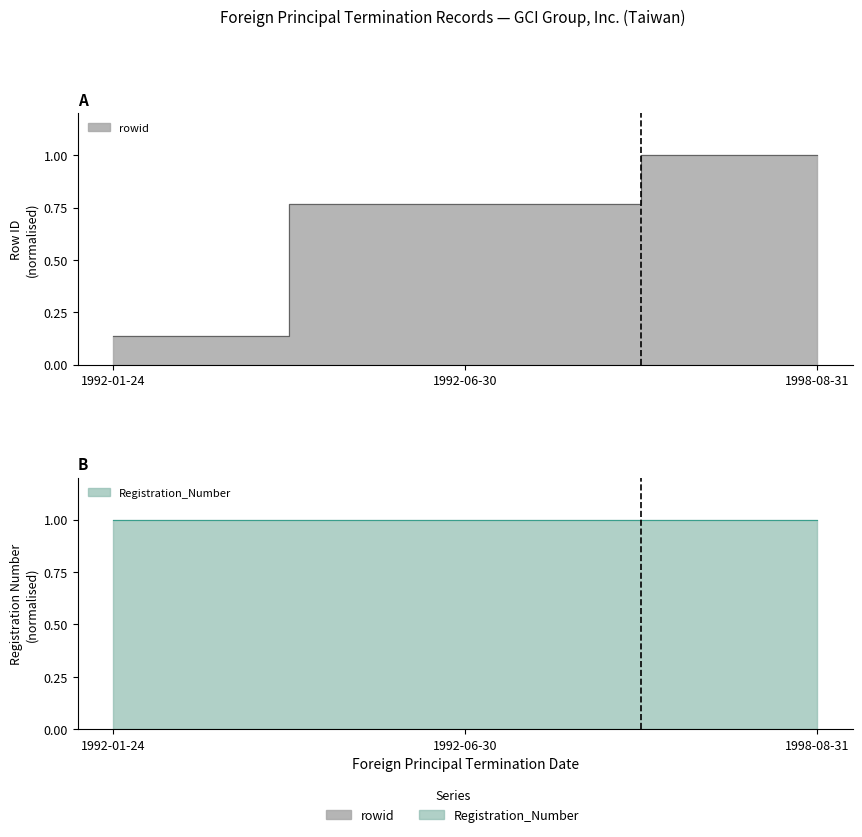

Does the chart display data point markers on the line(s)?

No